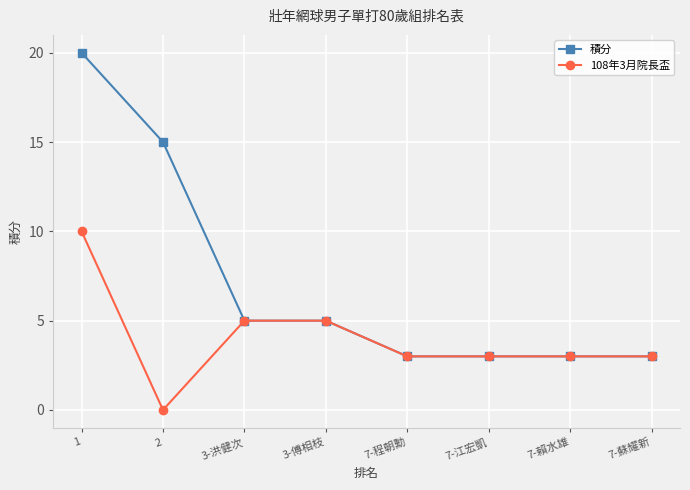

Which series has the widest spread of values?

積分